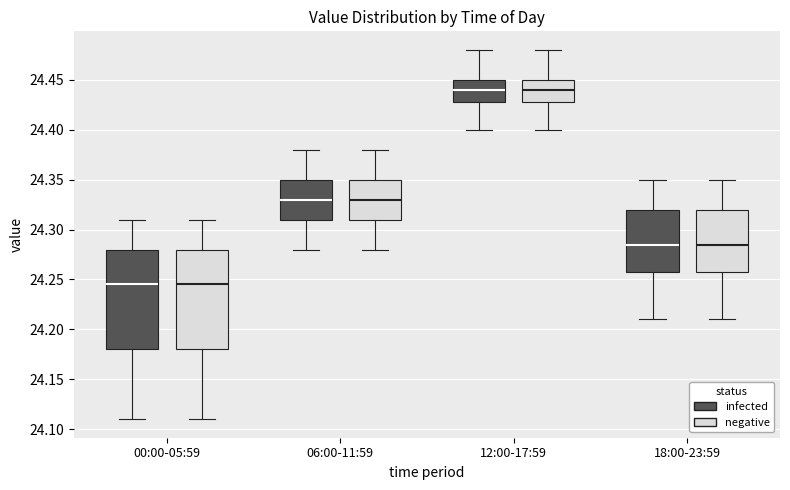

Reading left to right, read every box against the y-axis: the position of its median line, the range the box covers, and the ends of its whiskers. The values are not printed on the chart, so give them approximately, as read against the axis.

00:00-05:59 (infected): median 24.245, box 24.180 to 24.280, whiskers 24.110 to 24.310
00:00-05:59 (negative): median 24.245, box 24.180 to 24.280, whiskers 24.110 to 24.310
06:00-11:59 (infected): median 24.330, box 24.310 to 24.350, whiskers 24.280 to 24.380
06:00-11:59 (negative): median 24.330, box 24.310 to 24.350, whiskers 24.280 to 24.380
12:00-17:59 (infected): median 24.440, box 24.430 to 24.450, whiskers 24.400 to 24.480
12:00-17:59 (negative): median 24.440, box 24.430 to 24.450, whiskers 24.400 to 24.480
18:00-23:59 (infected): median 24.285, box 24.260 to 24.320, whiskers 24.210 to 24.350
18:00-23:59 (negative): median 24.285, box 24.260 to 24.320, whiskers 24.210 to 24.350